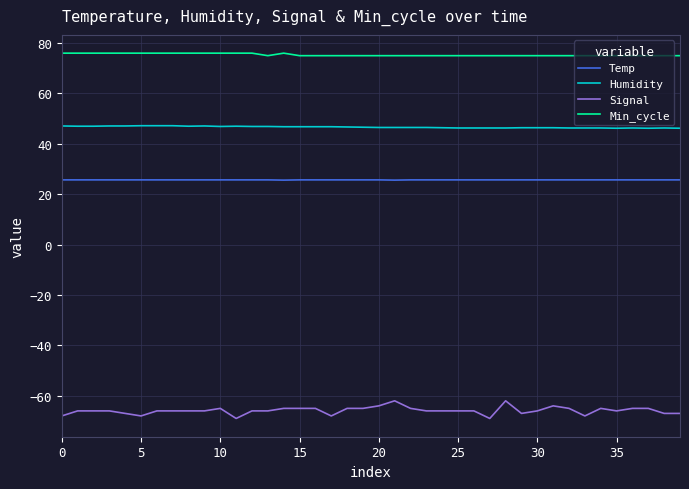

Rank the series by their maximum value, from lowest to highest.

Signal, Temp, Humidity, Min_cycle